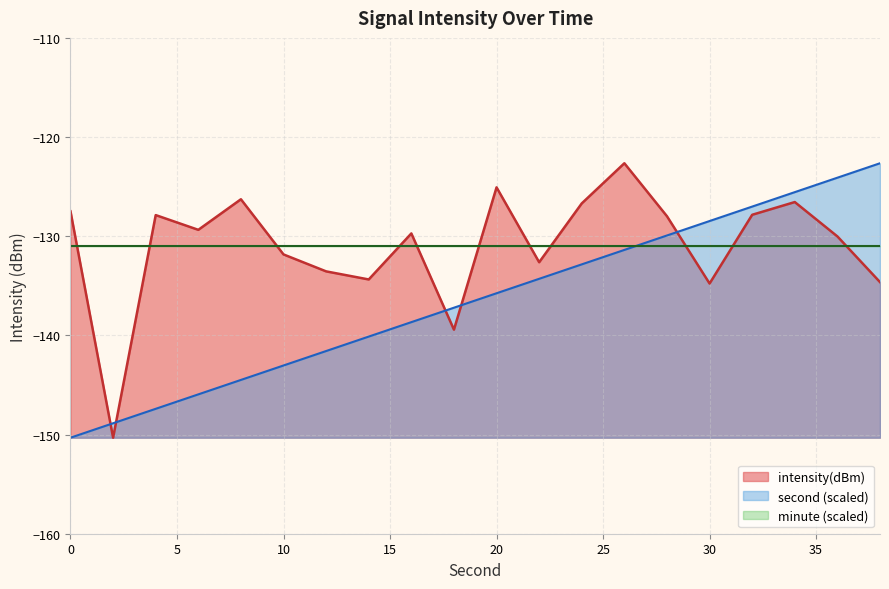

The second (scaled) series shows -58.3 at 30. True or false?

False